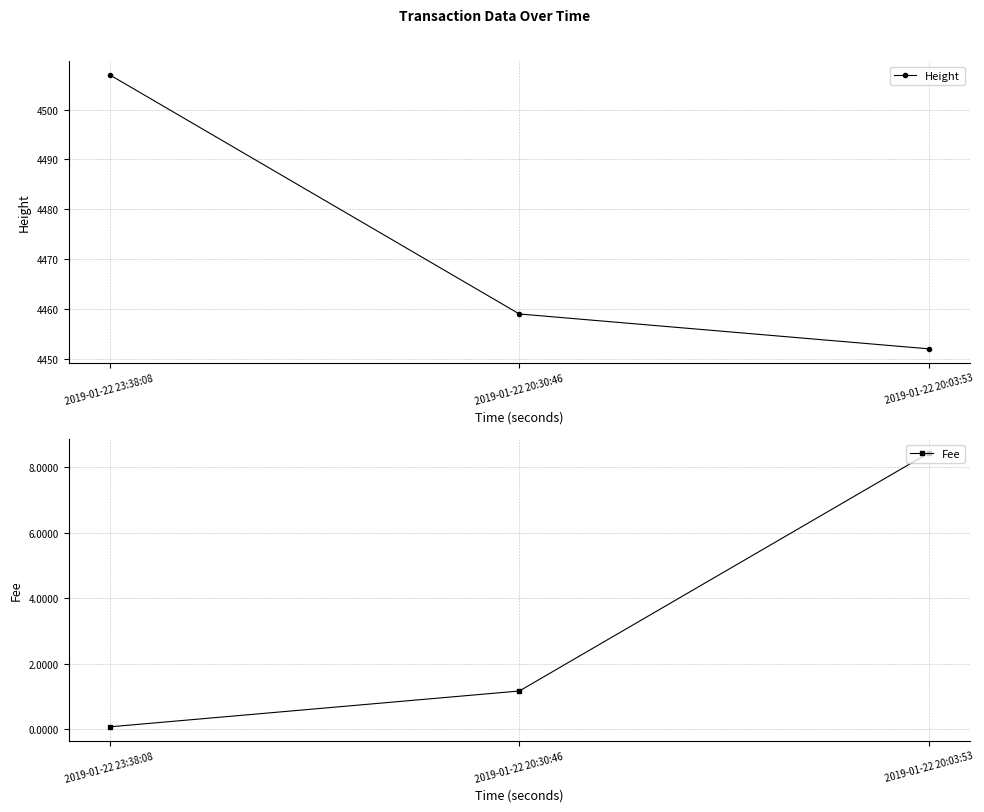

What is the label of the 3rd point from the left?

2019-01-22 20:03:53